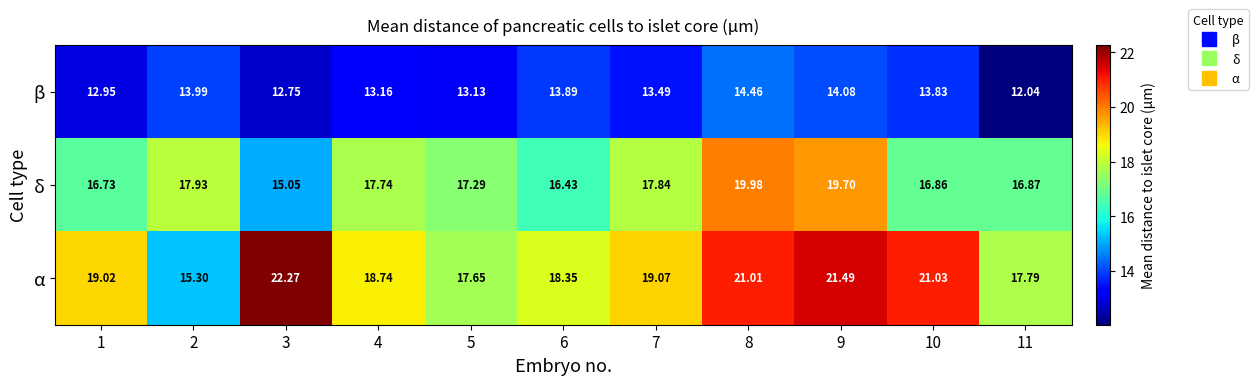

Which series changed the most between 1 and 5?

α